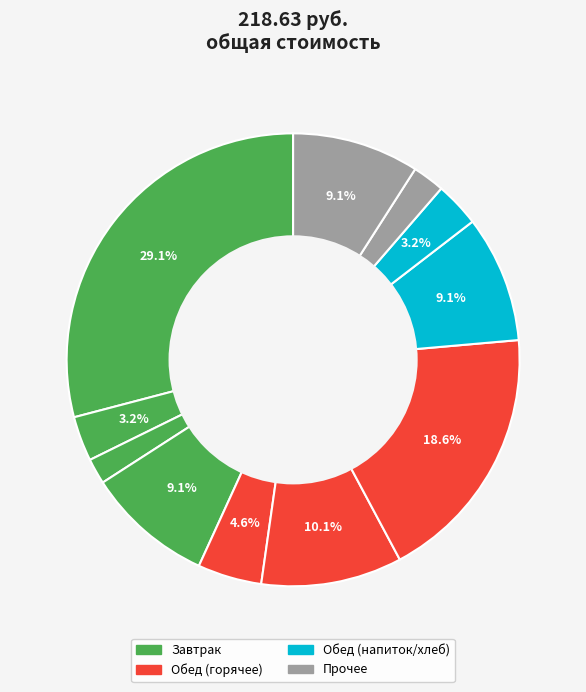

How many slices are in this pie chart?

11